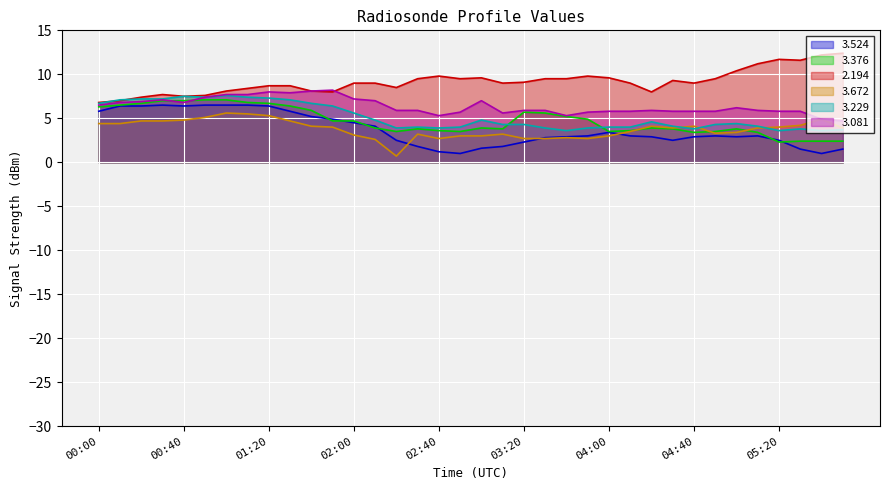

How many values in the 2.194 series exceed 9?

17